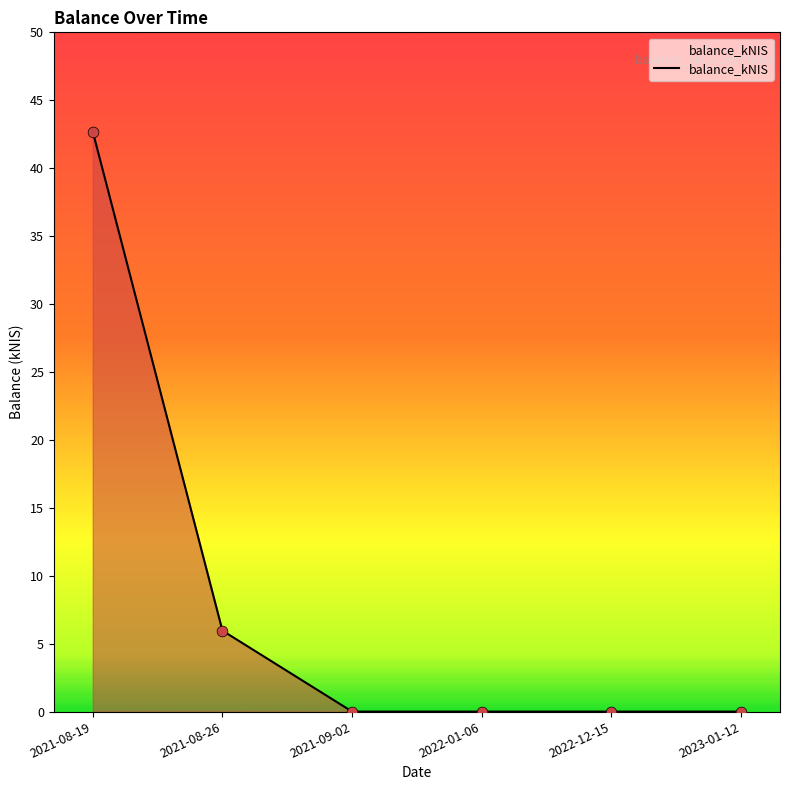

What is the change in value from 2021-08-26 to 2022-01-06?

-6.0